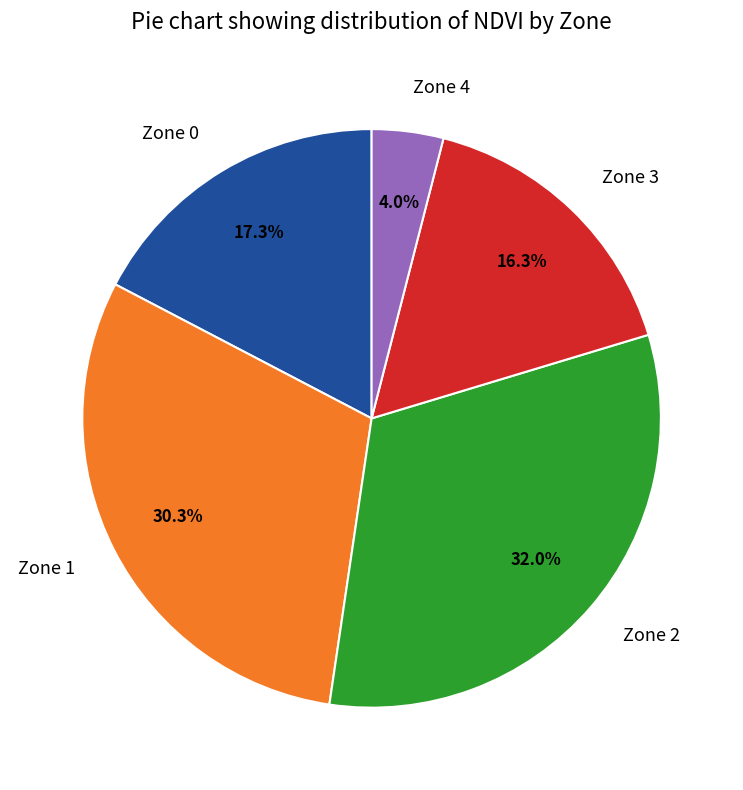

Is there a majority slice in this chart?

No